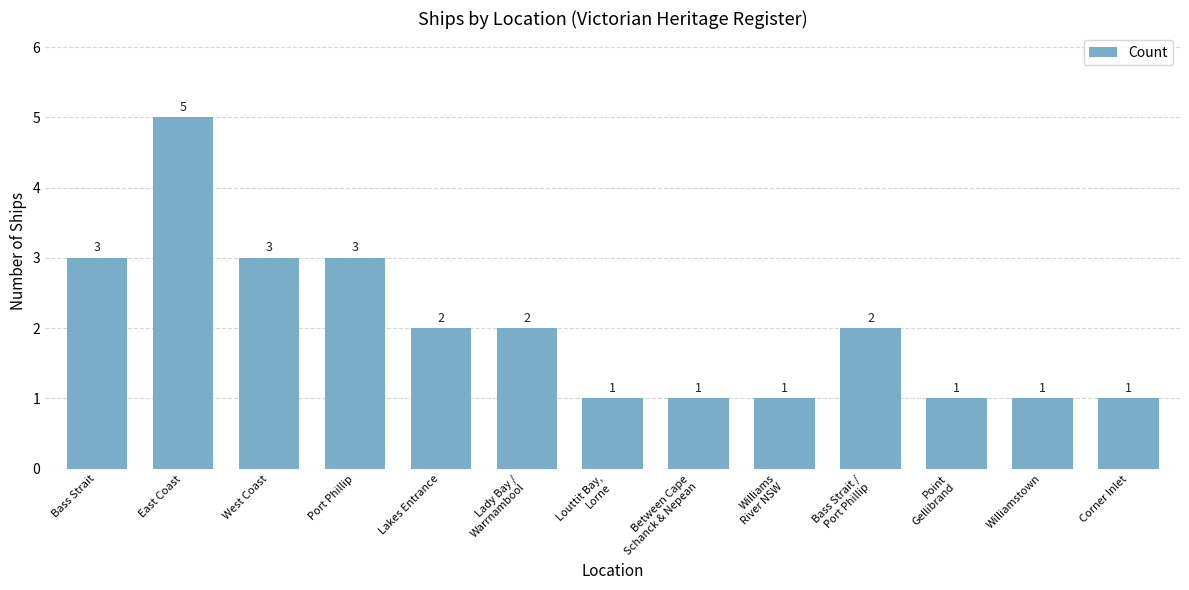

At which label does the data first exceed 2?

Bass Strait